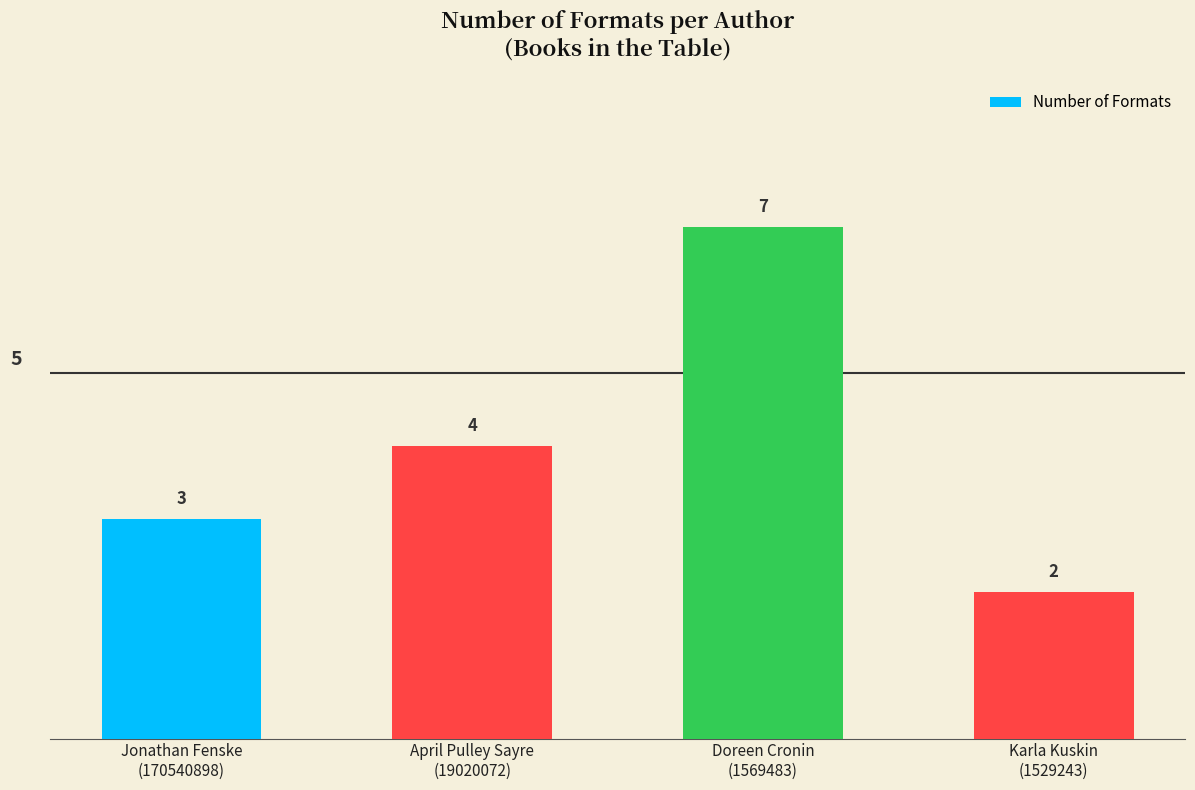

What is the change in value from Jonathan Fenske
(170540898) to Doreen Cronin
(1569483)?

+4